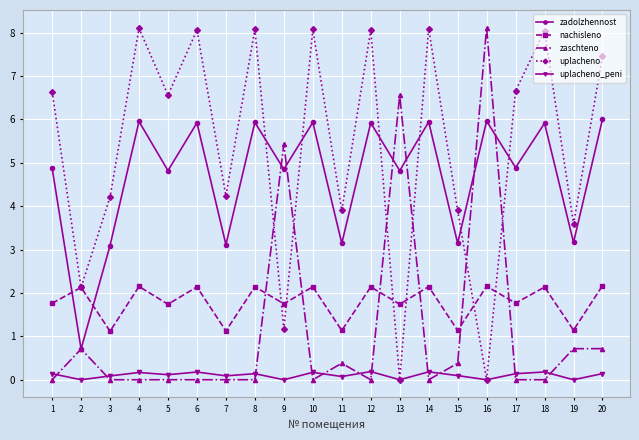

True or false: zadolzhennost and uplacheno_peni cross at least once.

False